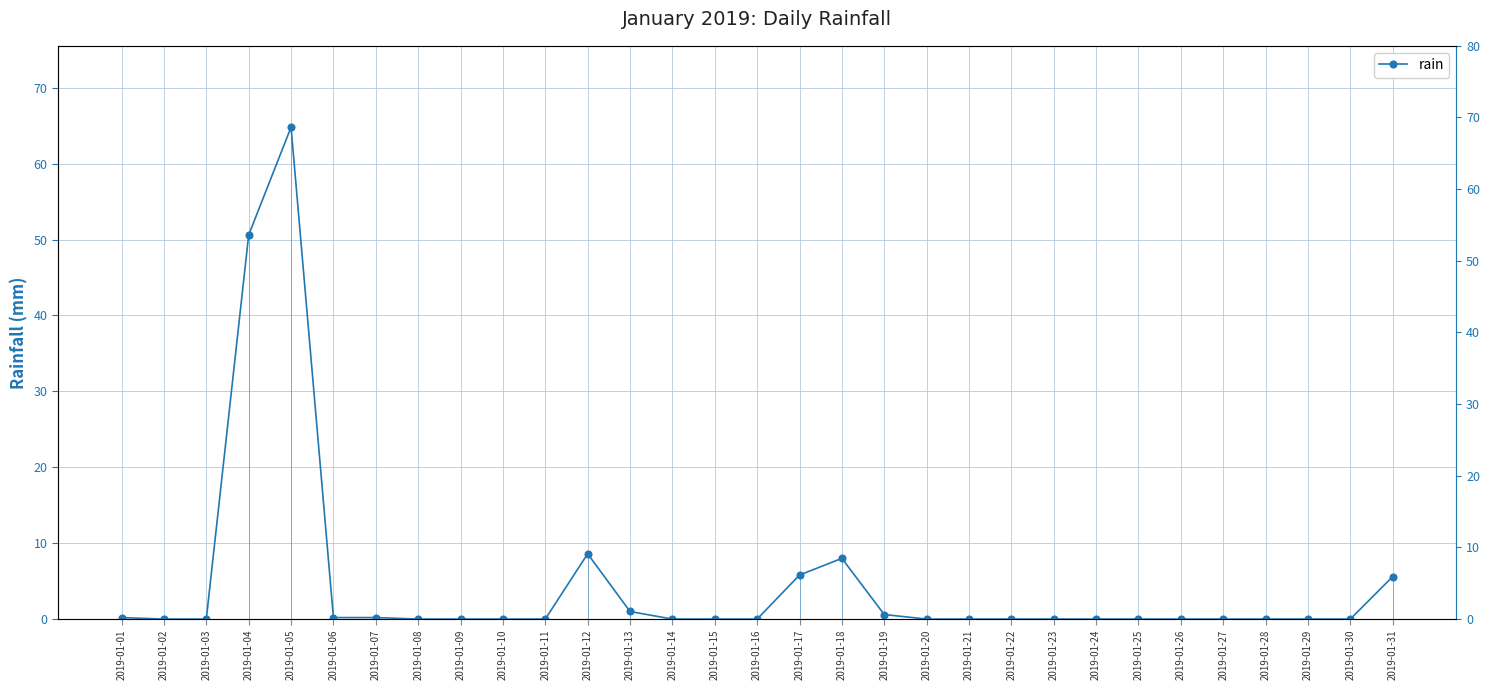

True or false: there are more than 0 points higher than both neighbors.

True